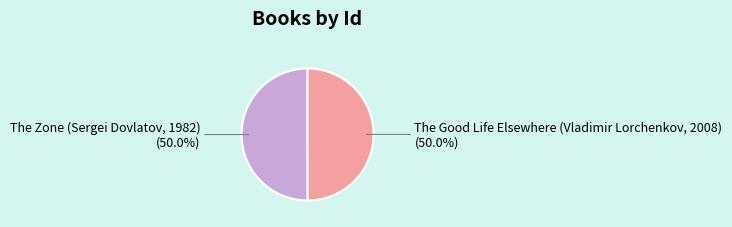

How many slices are in this pie chart?

2